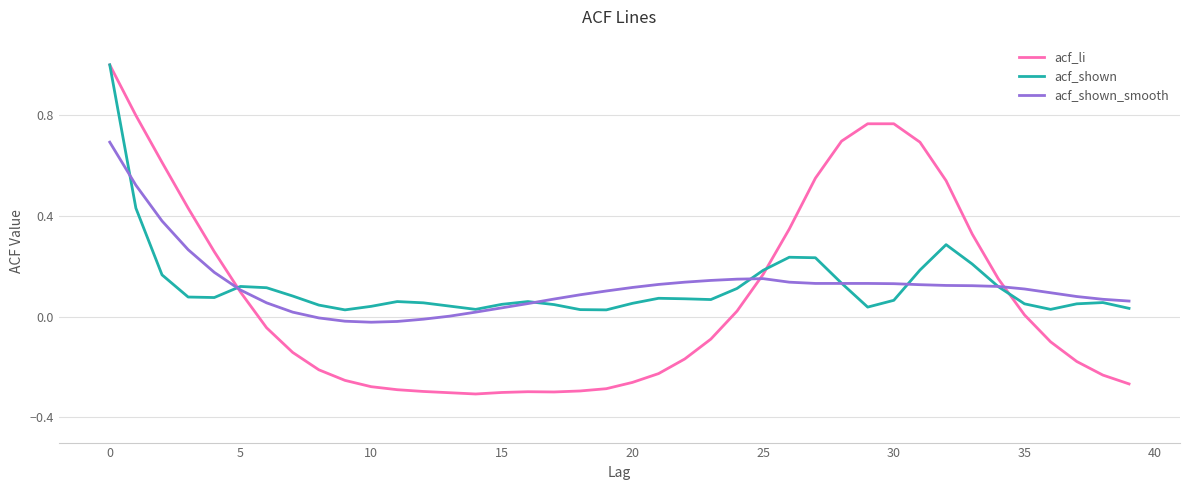

Which series has the widest spread of values?

acf_li